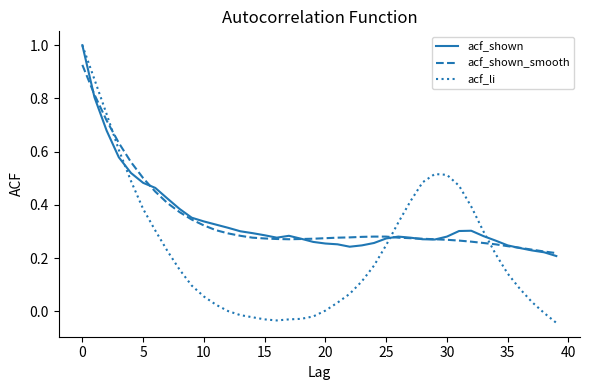

At how many categories does at least one series exceed 0?

40